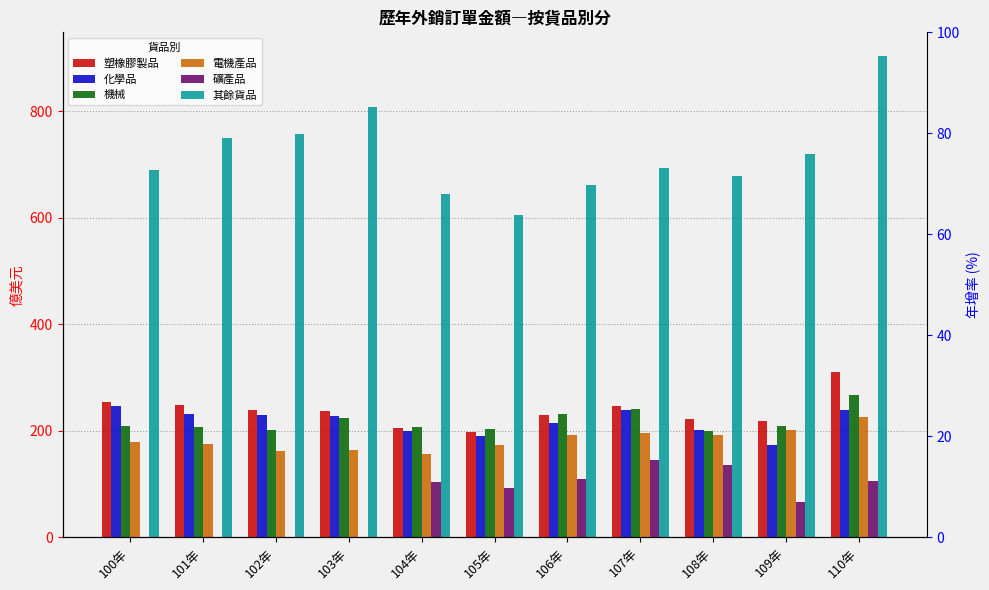

How many data points in 塑橡膠製品 are above 237?

6